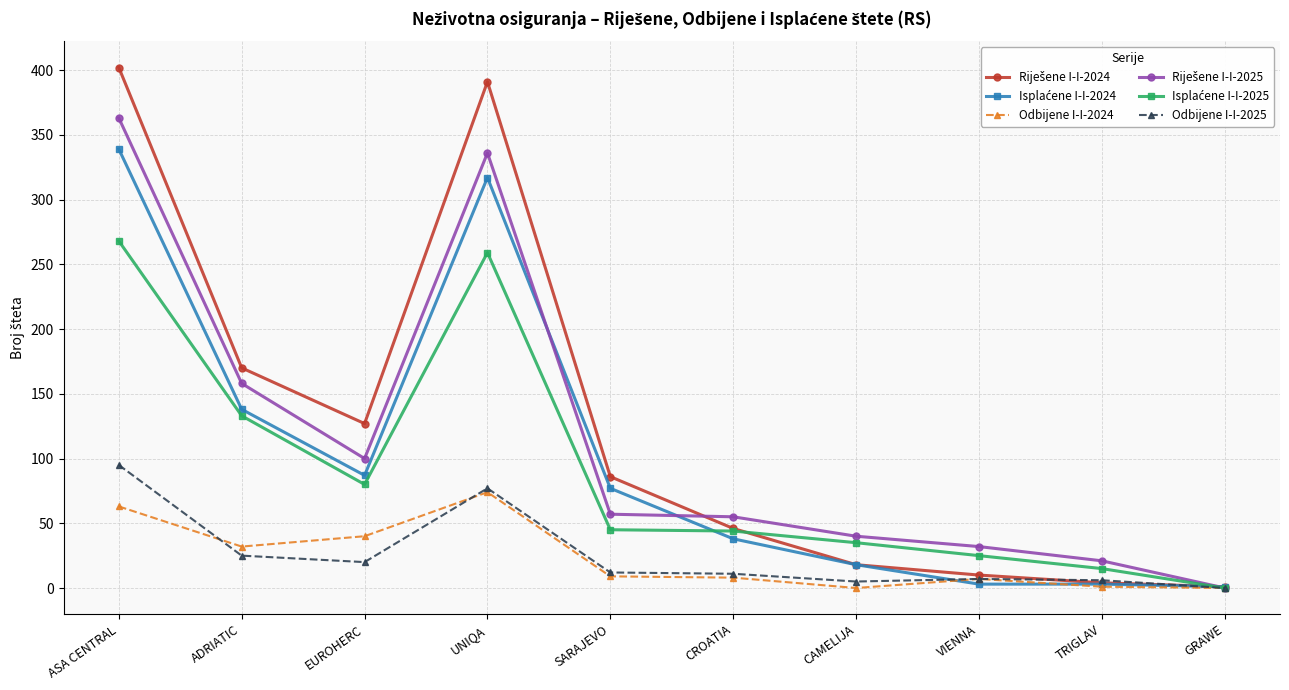

What is the total value across all series at SARAJEVO?

286